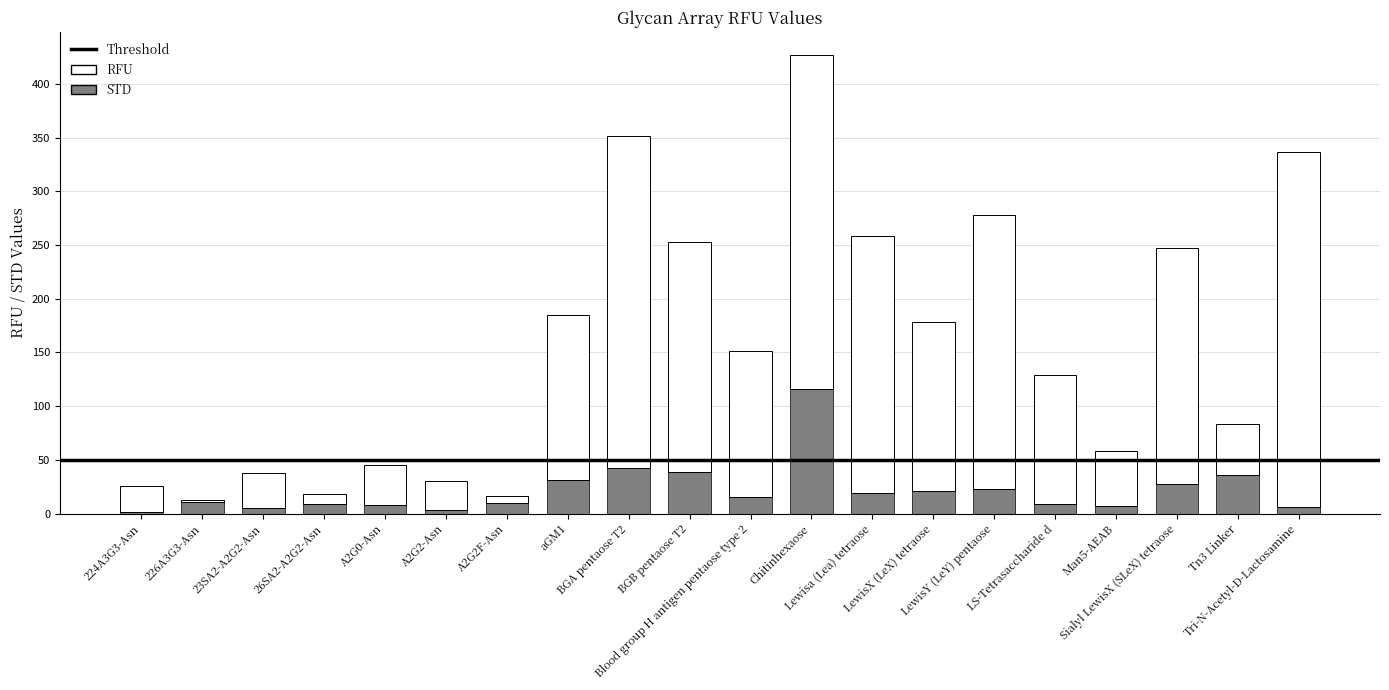

What is the highest value of the STD series?

116.0